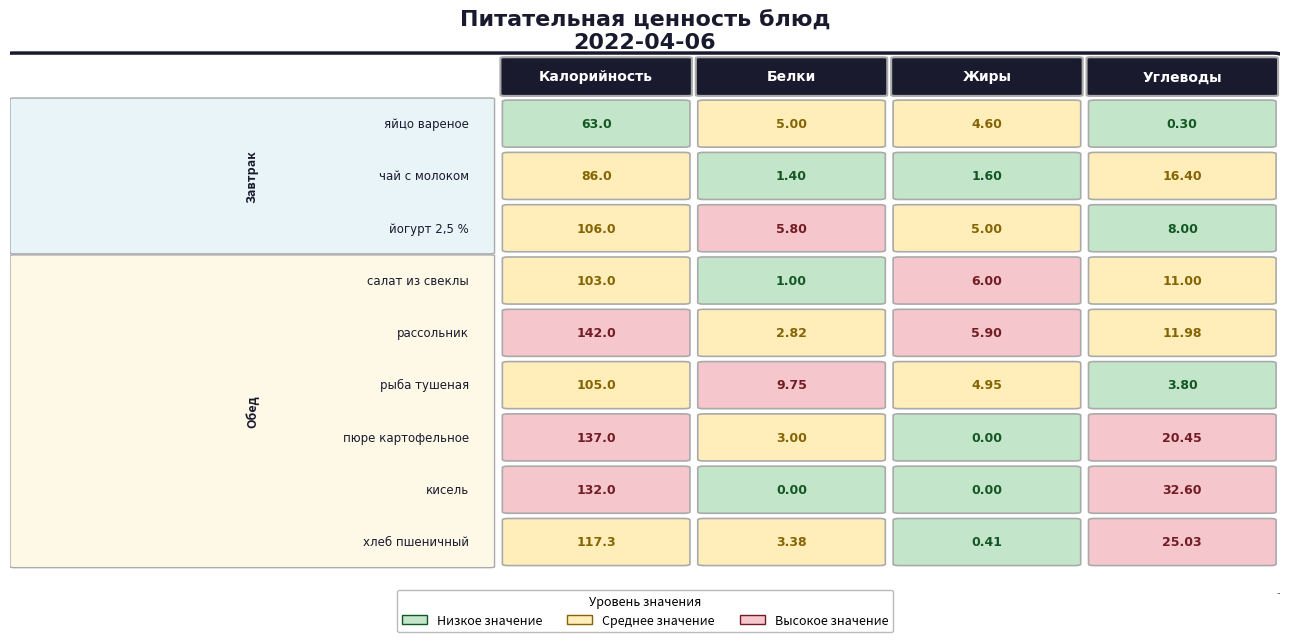

The рассольник series shows 231.3 at 0. True or false?

False